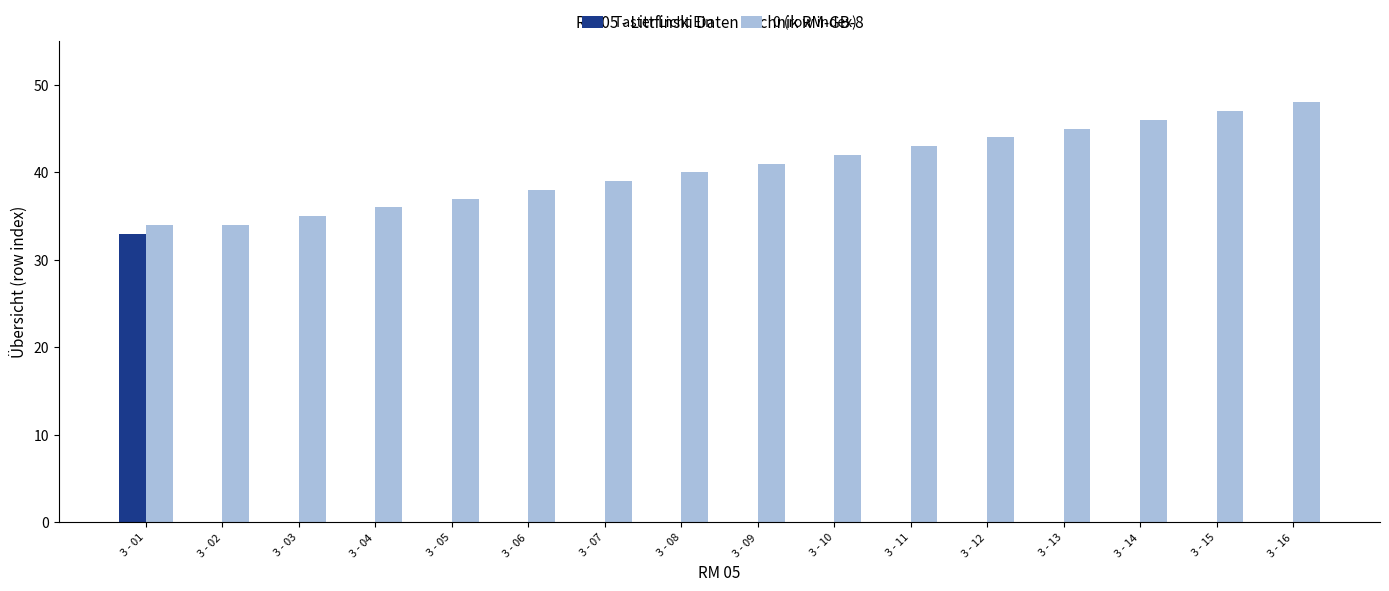

Is the value of Taster Licht Ein at 3 - 10 greater than the value of 0 (row index) at 3 - 13?

No